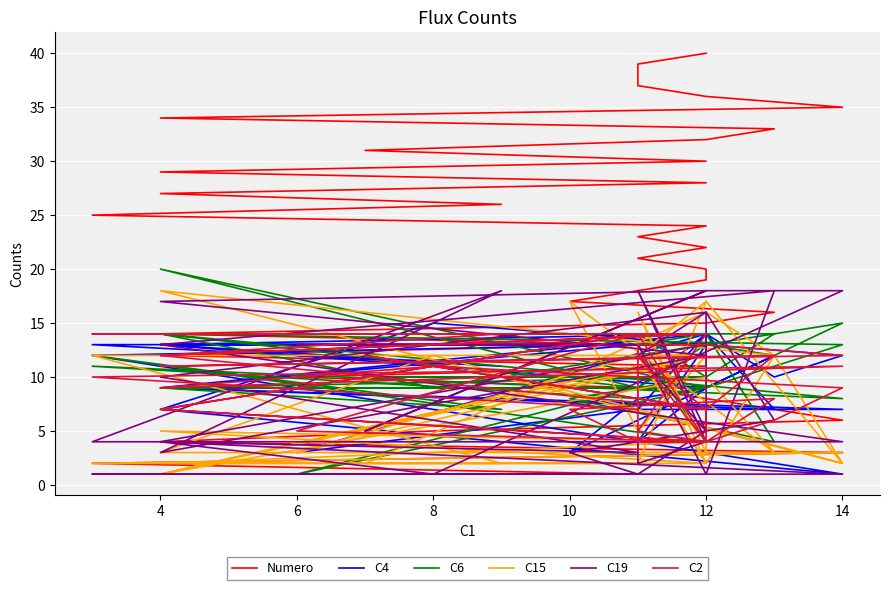

What are all the series names shown in the legend?

Numero, C4, C6, C15, C19, C2